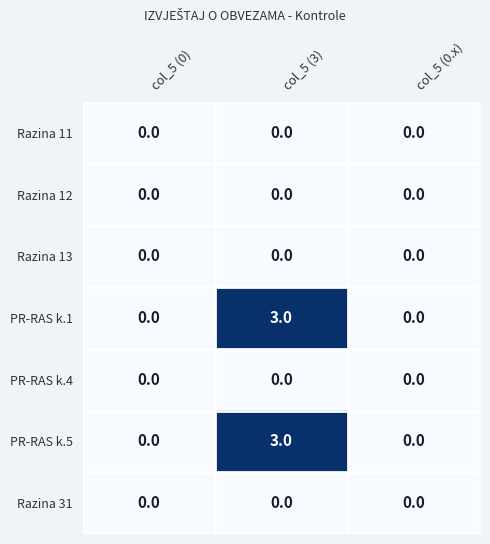

What is the maximum value shown in the chart?

3